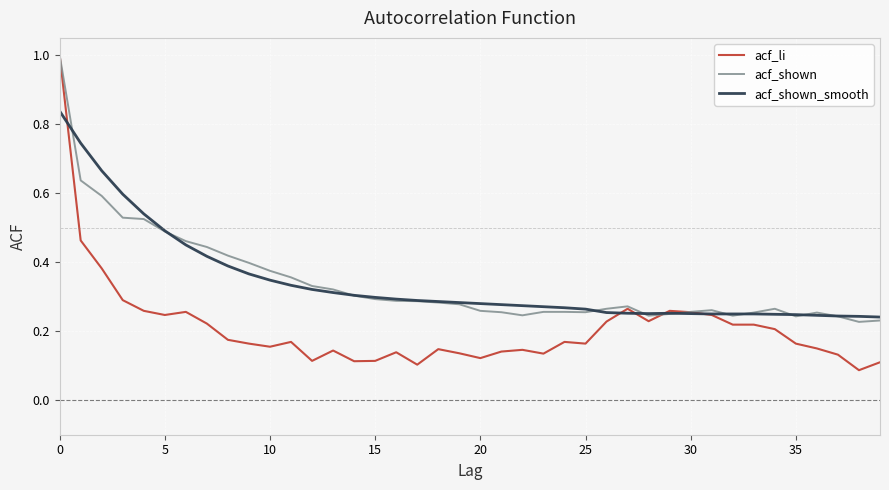

What is the highest value of the acf_shown series?

1.0